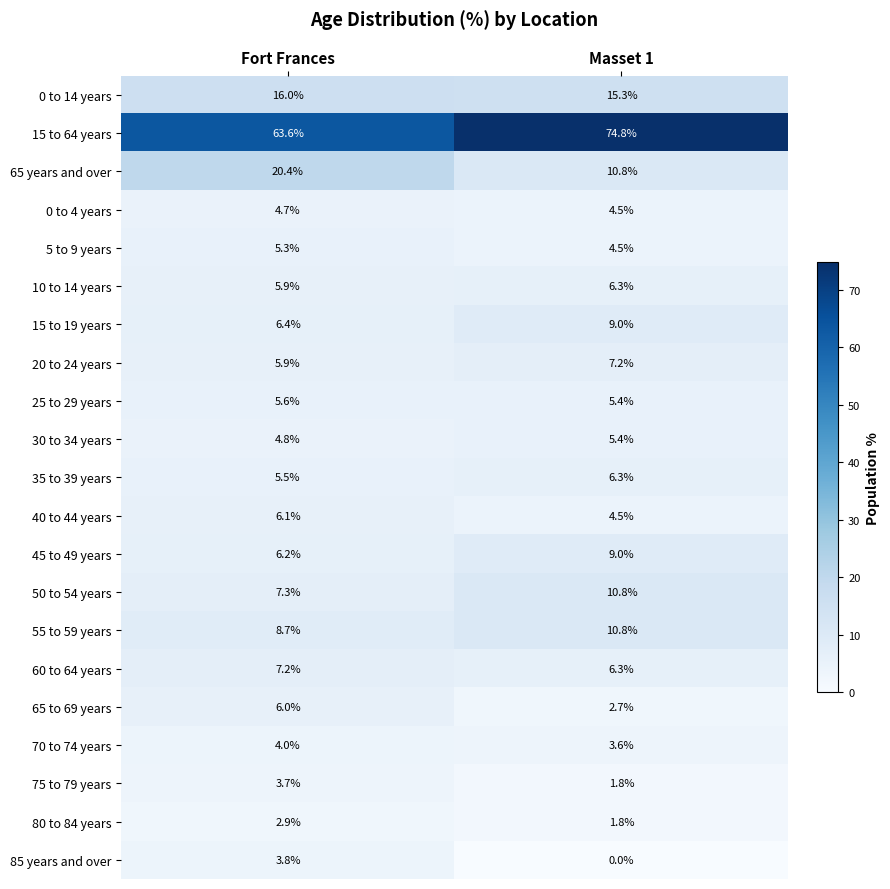

The 80 to 84 years series shows 1.9 at Fort Frances. True or false?

False